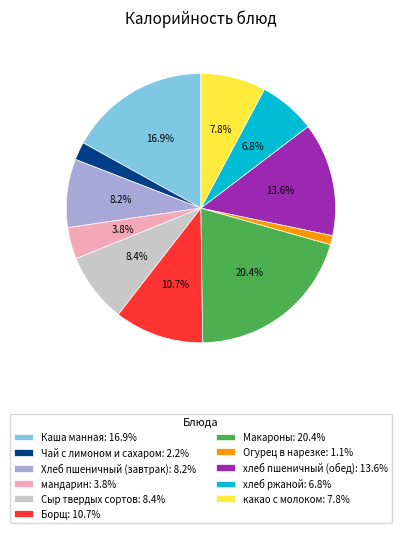

The Каша манная slice represents 17% of the pie. True or false?

True